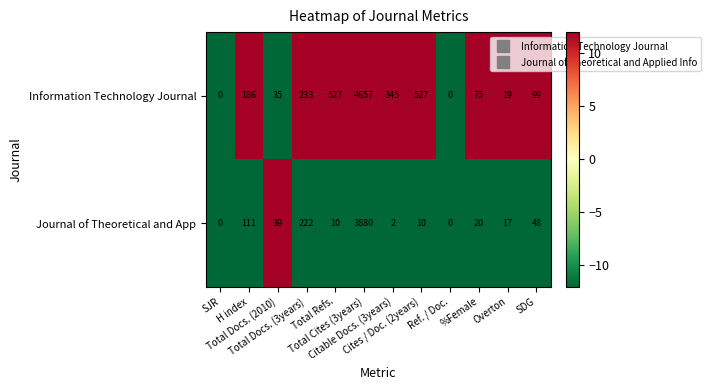

List the series in order of their overall mean, highest first.

Information Technology Journal, Journal of Theoretical and App